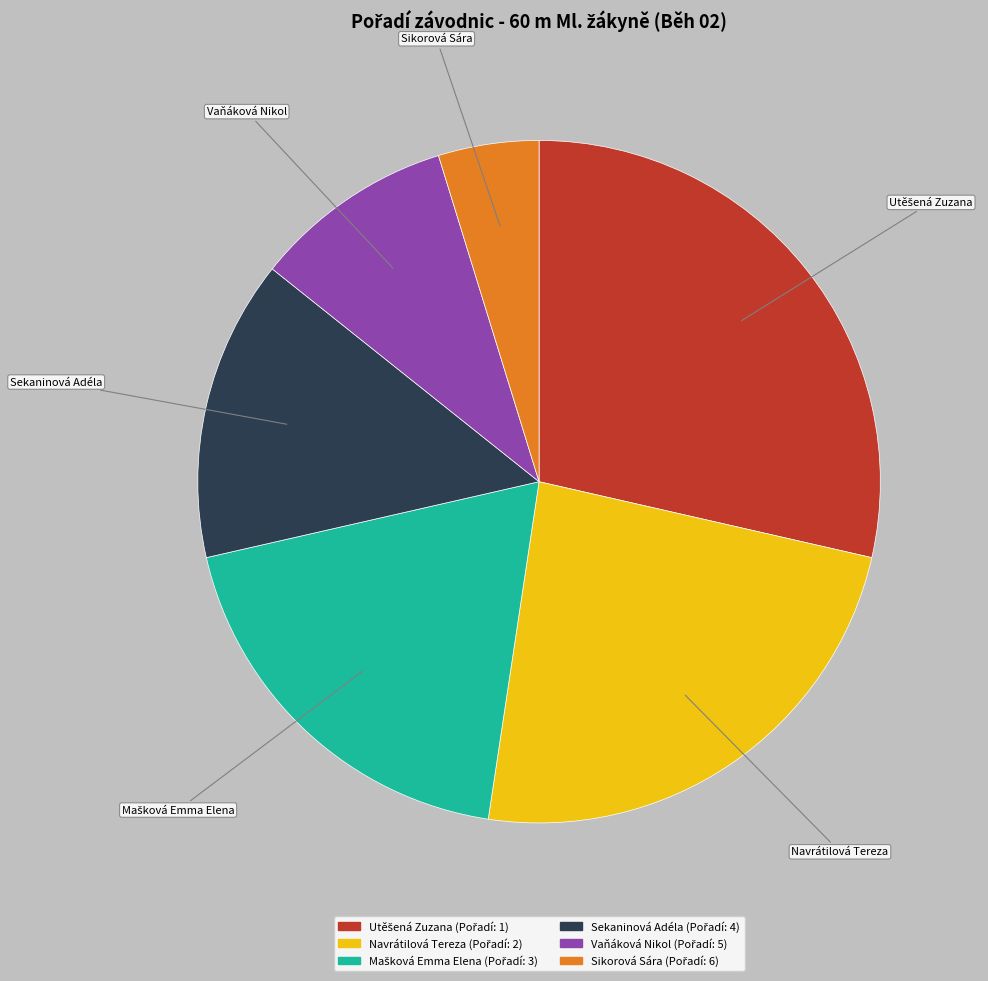

Approximately how many times larger is the value at Vaňáková Nikol compared to Navrátilová Tereza?

0.4